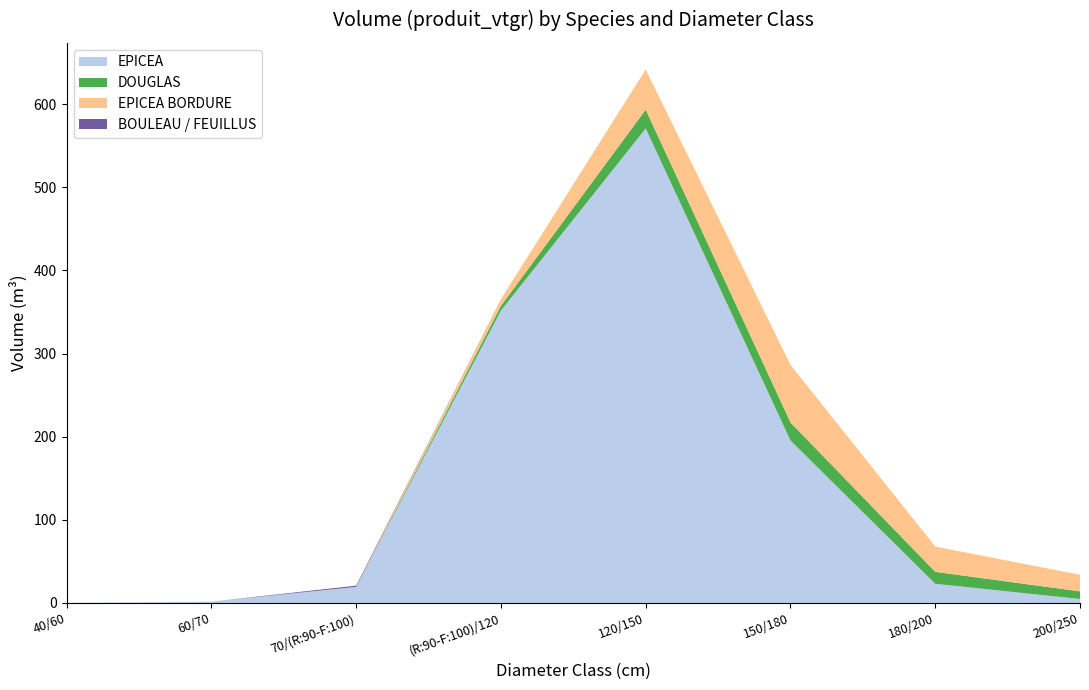

Reading left to right, transcribe all the data shown in this chart.

EPICEA: 40/60=0.2	60/70=1.6	70/(R:90-F:100)=19.4	(R:90-F:100)/120=351.9	120/150=570.8	150/180=195.4	180/200=23.1	200/250=4.8
DOUGLAS: 40/60=0.0	60/70=0.0	70/(R:90-F:100)=0.0	(R:90-F:100)/120=5.5	120/150=22.6	150/180=21.7	180/200=14.3	200/250=9.2
EPICEA BORDURE: 40/60=0.0	60/70=0.0	70/(R:90-F:100)=0.0	(R:90-F:100)/120=8.3	120/150=48.3	150/180=69.3	180/200=30.4	200/250=20.0
BOULEAU / FEUILLUS: 40/60=0.0	60/70=0.0	70/(R:90-F:100)=1.5	(R:90-F:100)/120=0.0	120/150=0.0	150/180=0.0	180/200=0.0	200/250=0.0